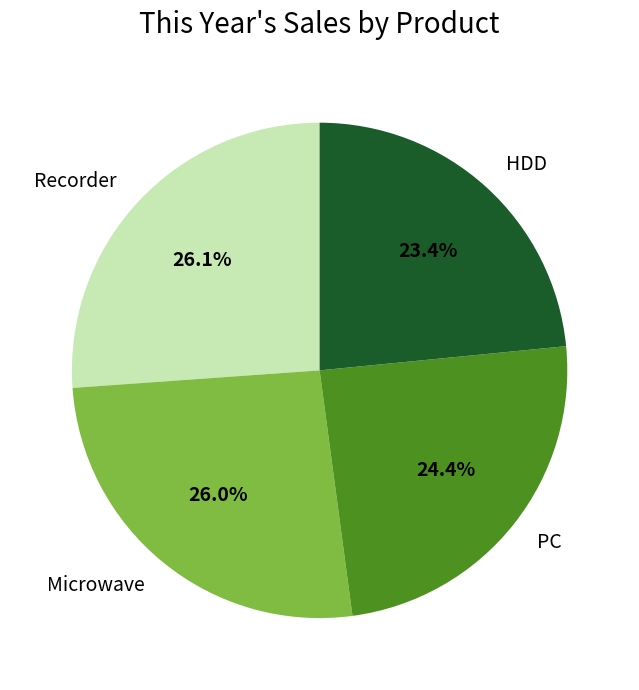

What portion of the pie excludes Recorder?

73.9%